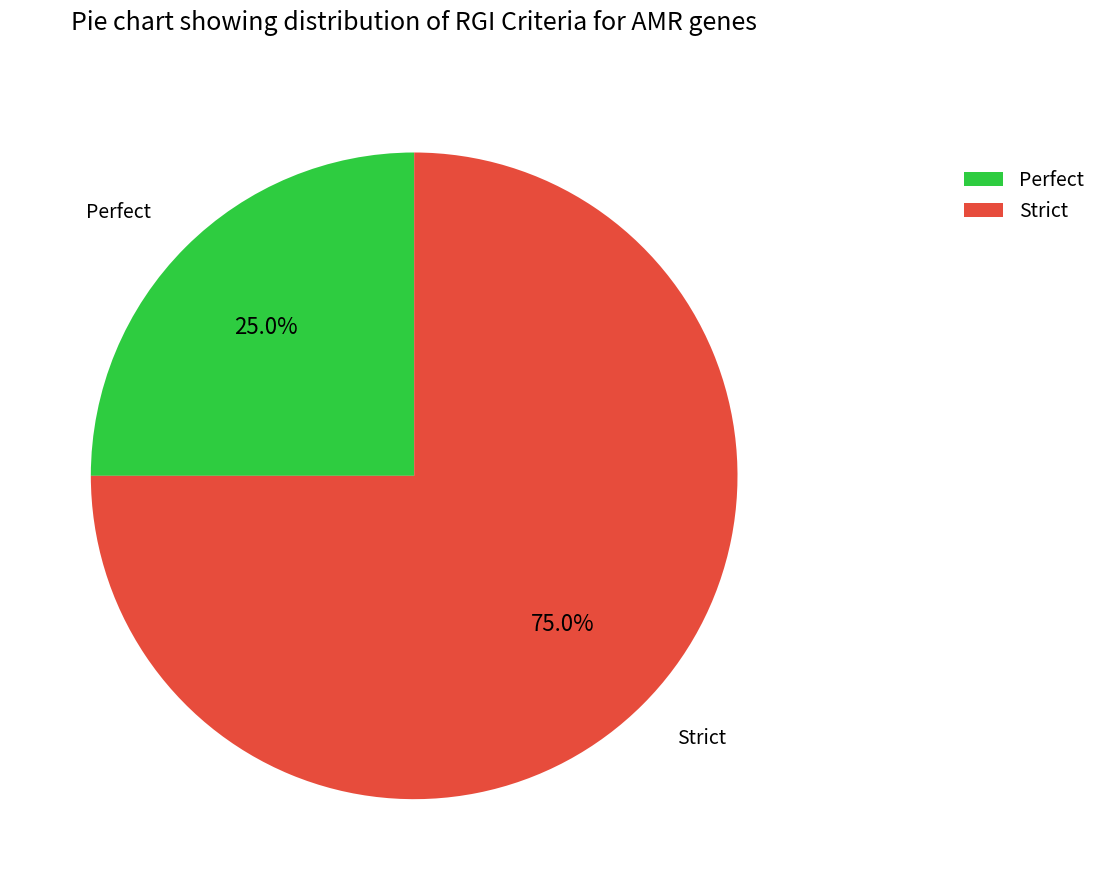

Does any single category account for the majority?

Yes